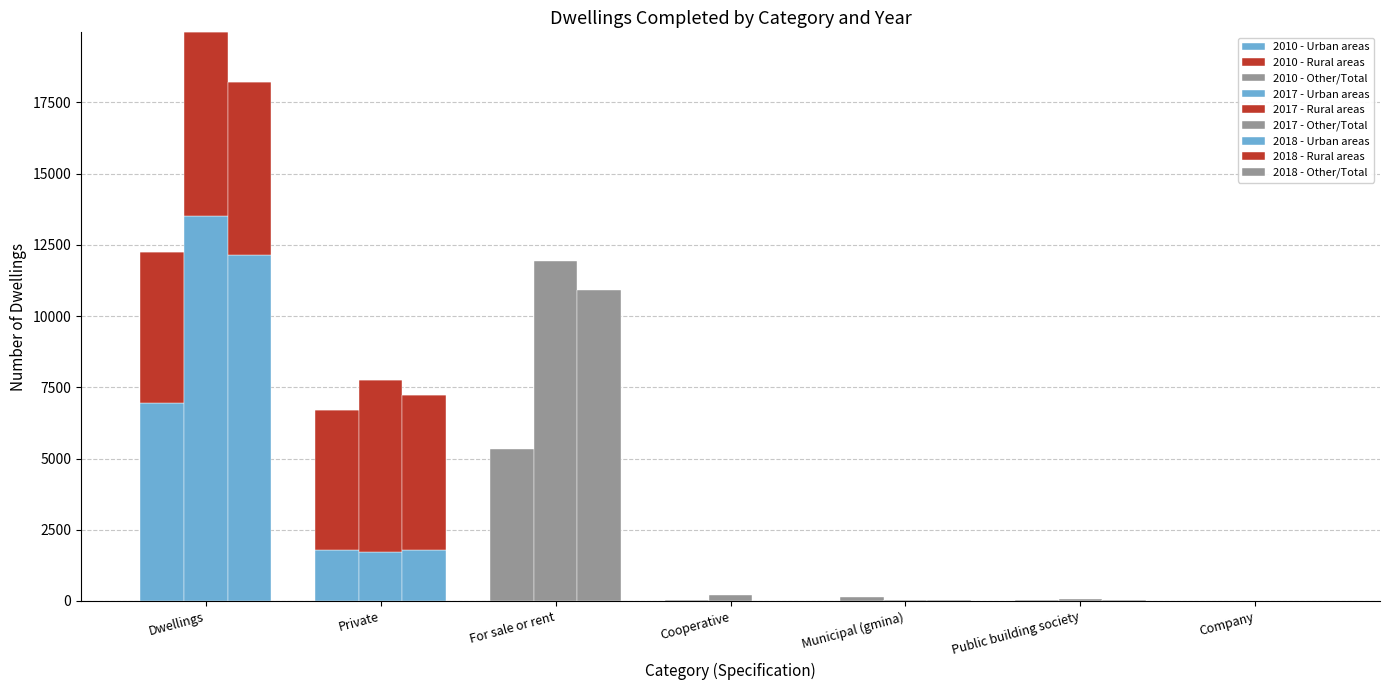

What is the difference between the highest and lowest values at For sale or rent?

6569